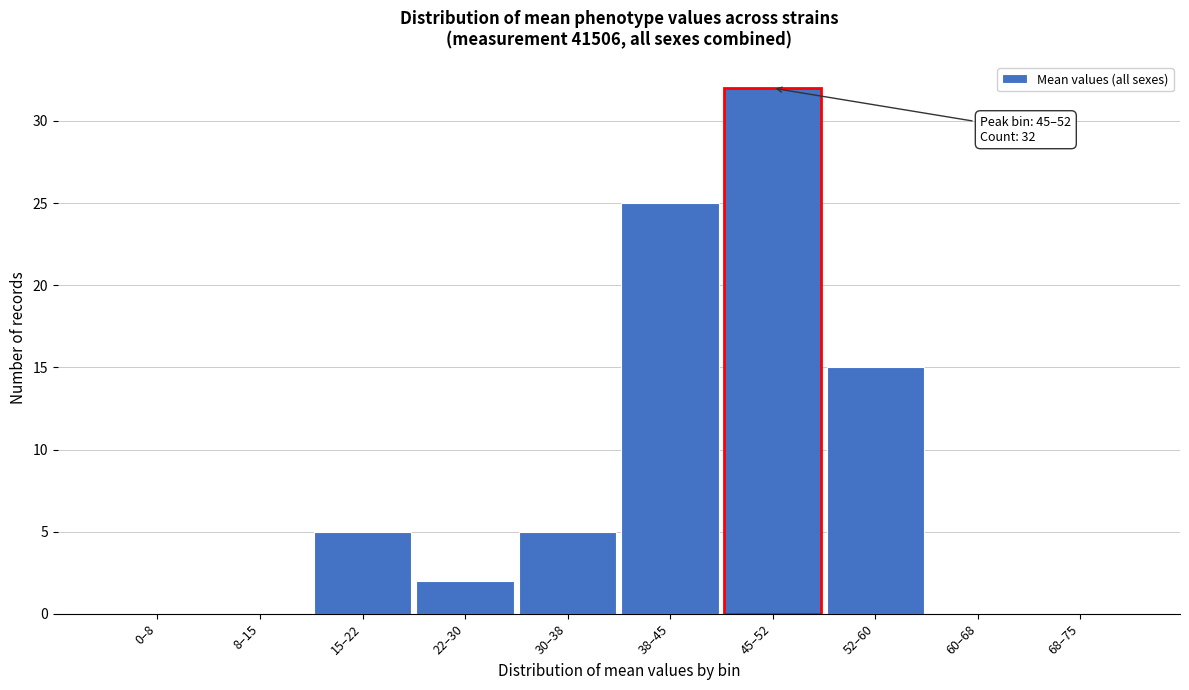

Reading right to left, transcribe all the data shown in this chart.

68–75=0	60–68=0	52–60=15	45–52=32	38–45=25	30–38=5	22–30=2	15–22=5	8–15=0	0–8=0